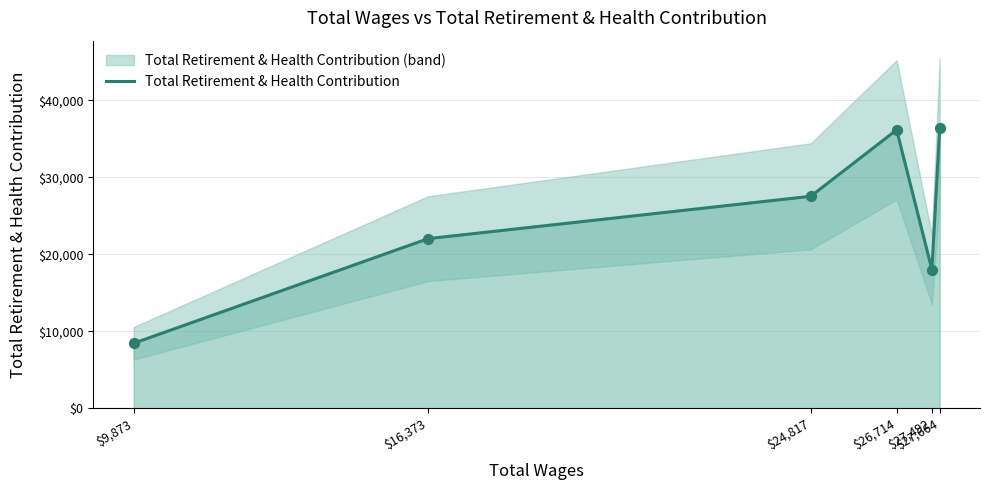

What is the change in value from $24,817 to $26,714?

+8633